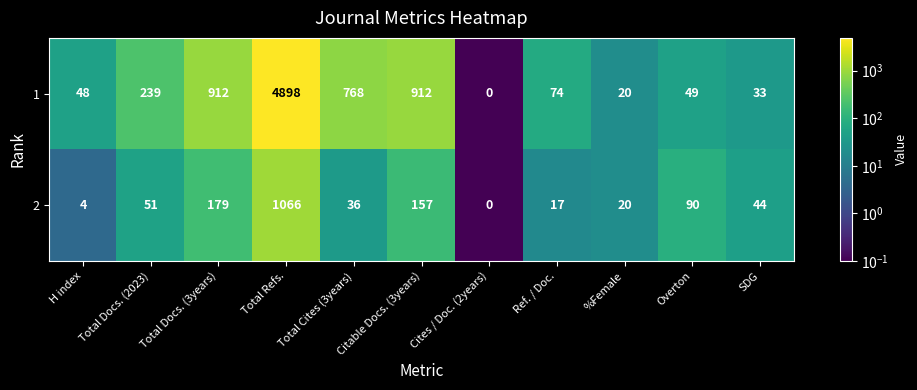

What is the sum of all 2 values?

1664